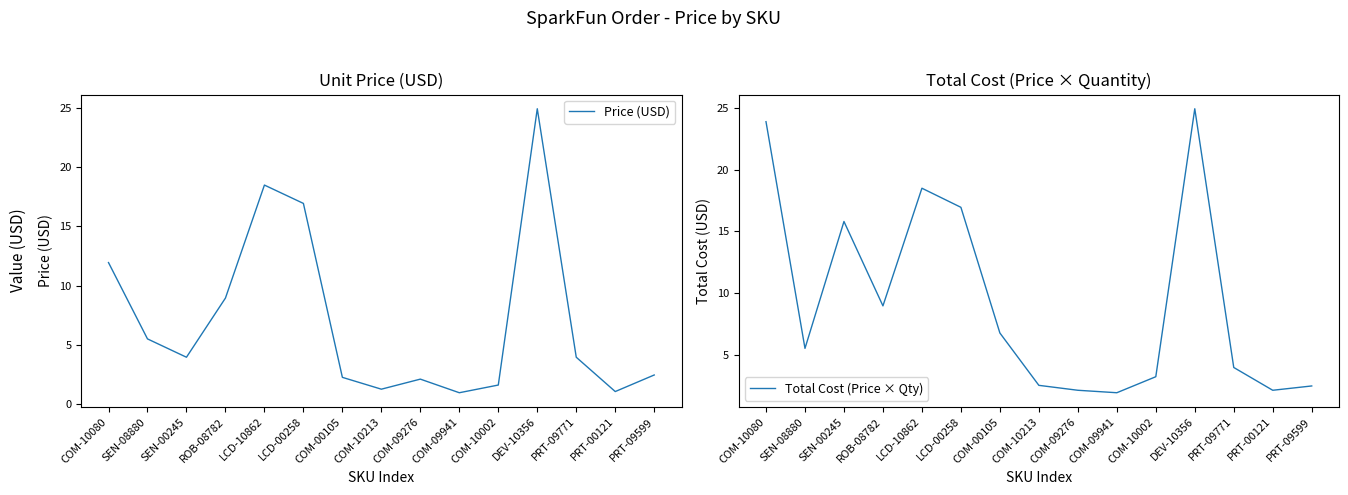

What is the value of the Price (USD) point at the 9th from the left?

2.1